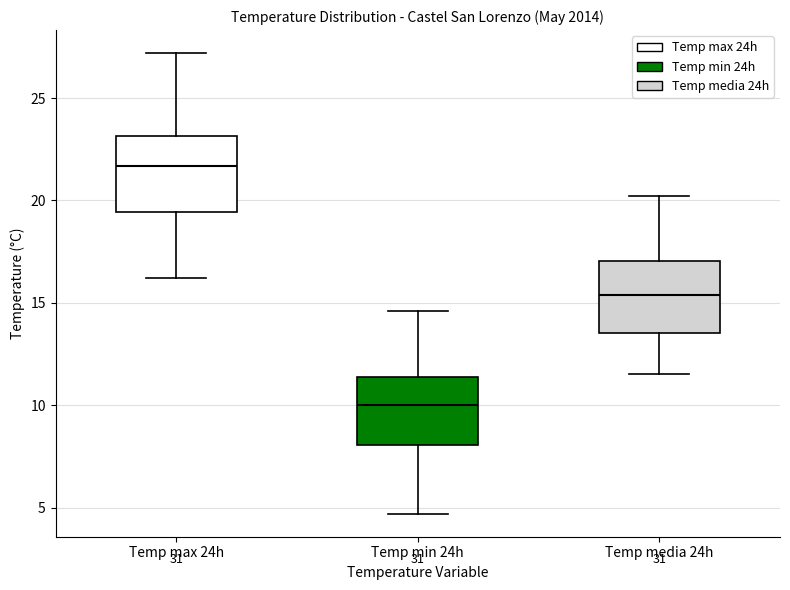

Which box's median line is the lowest?

Temp min 24h